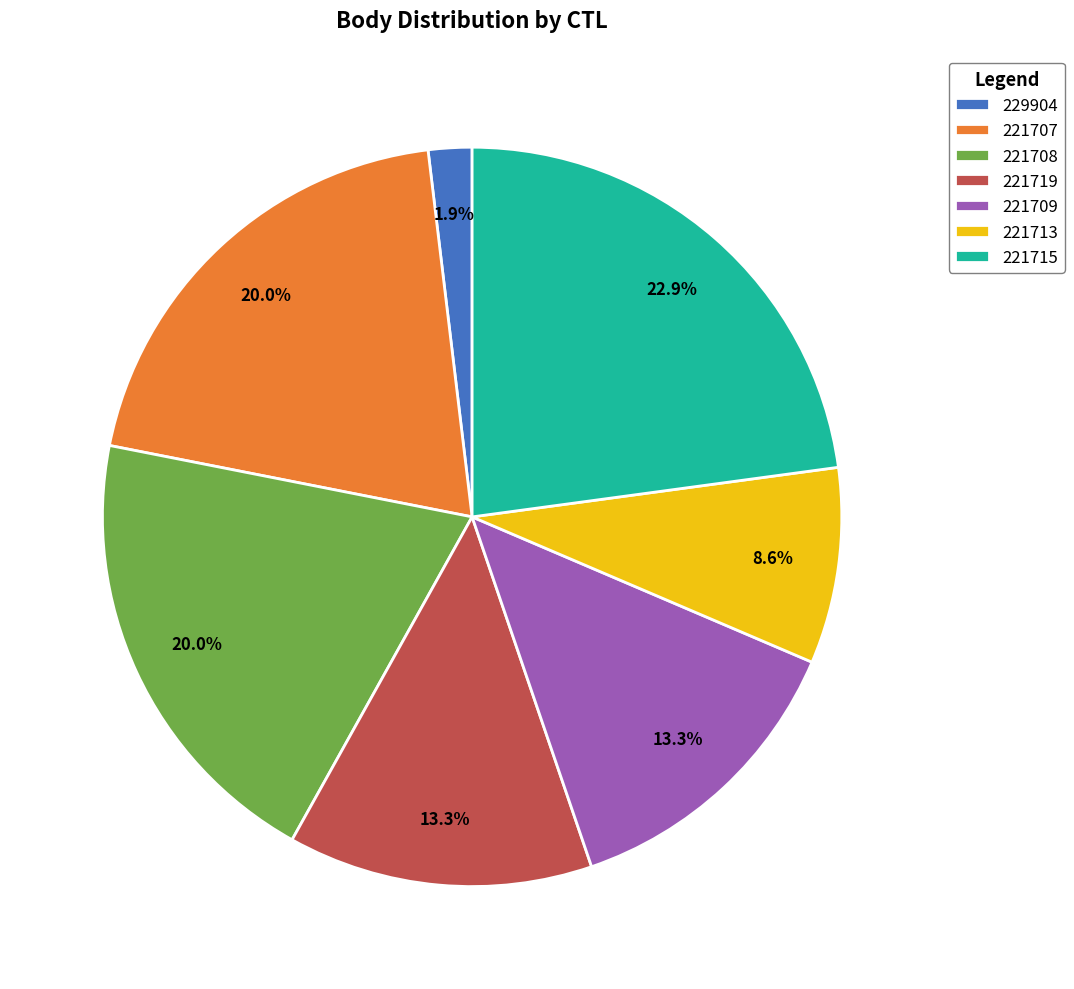

Is it true that 221709 is 13% of the pie?

True